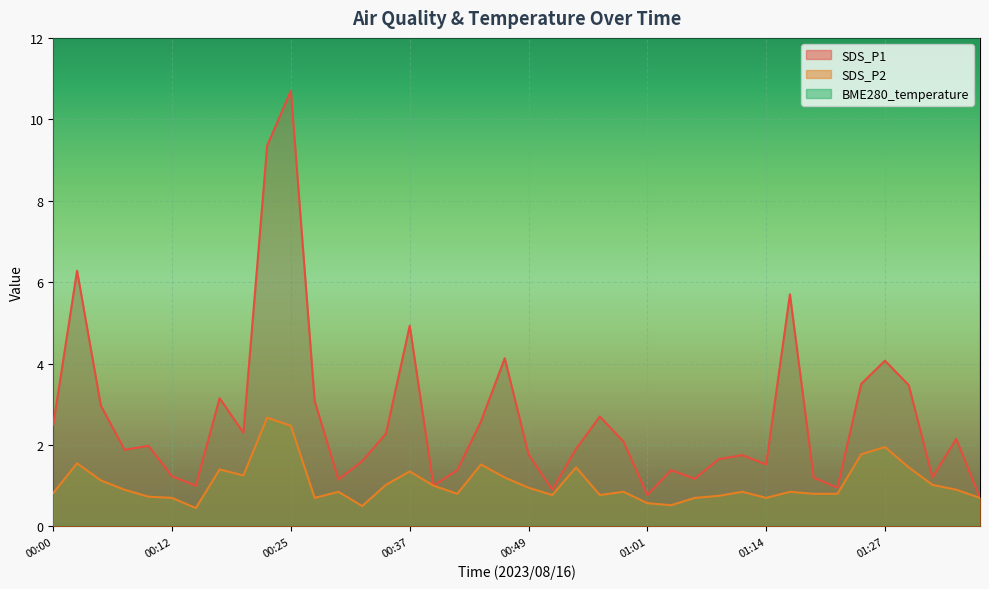

The value of SDS_P2 at 01:24 is 1.8. True or false?

True